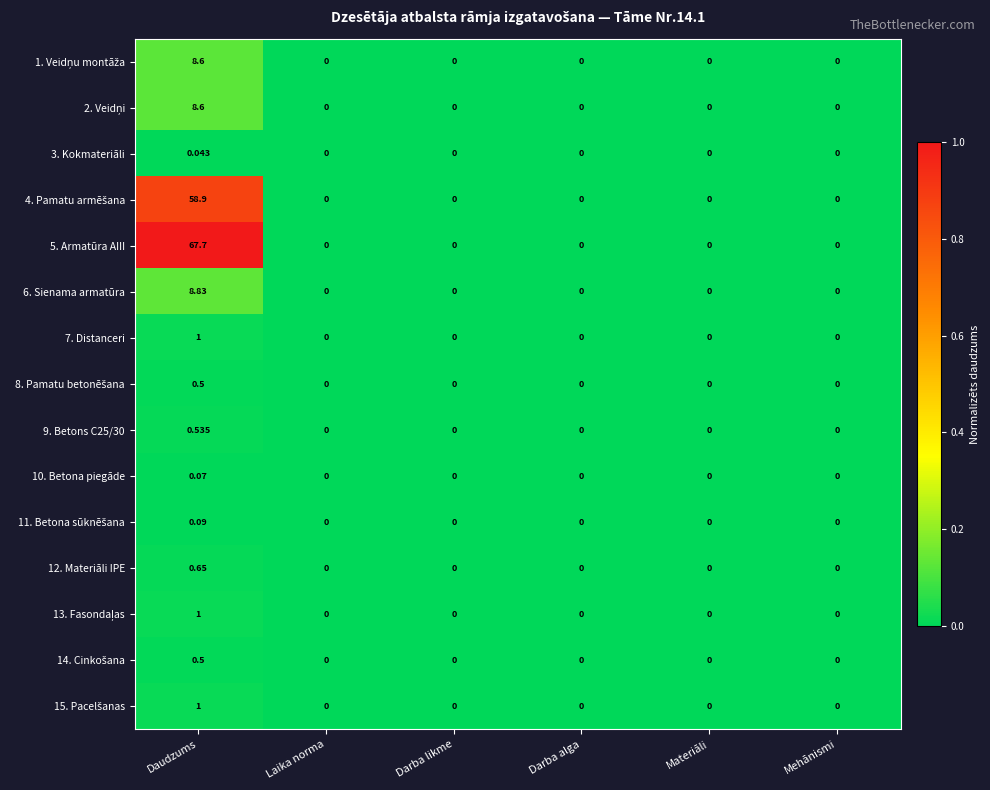

What is the difference between the highest and lowest values at Daudzums?

67.7